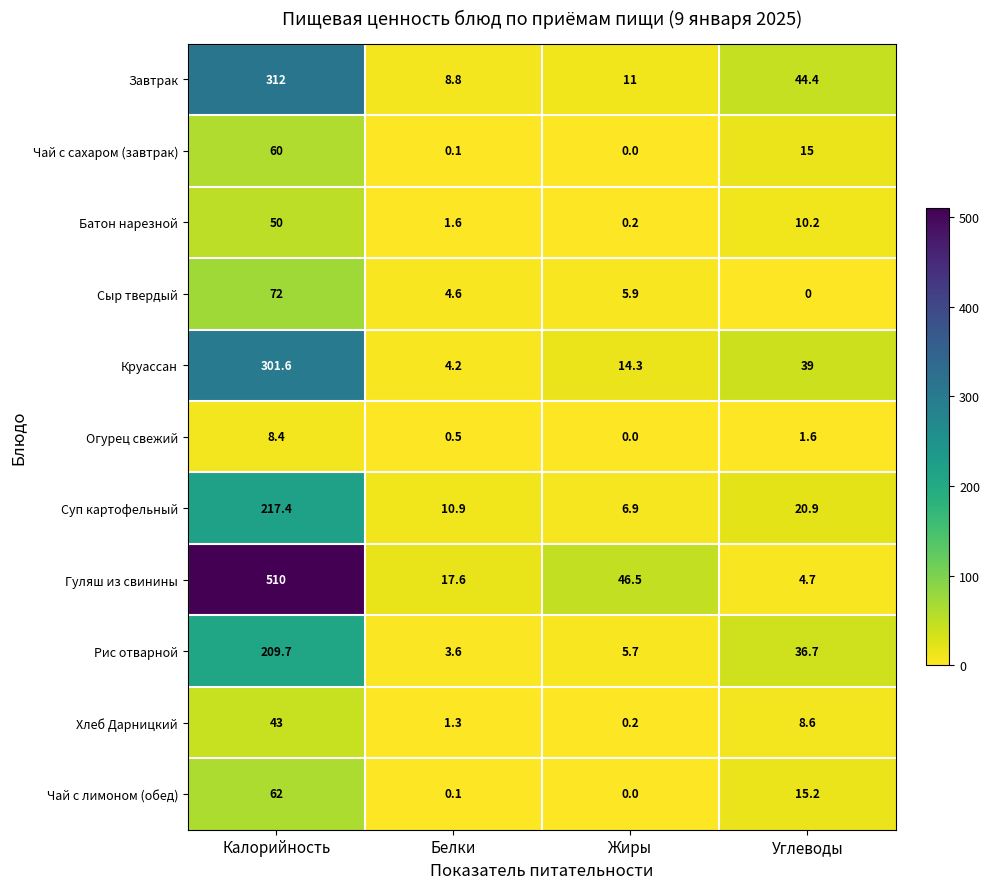

Which category has the highest value across all series?

Калорийность